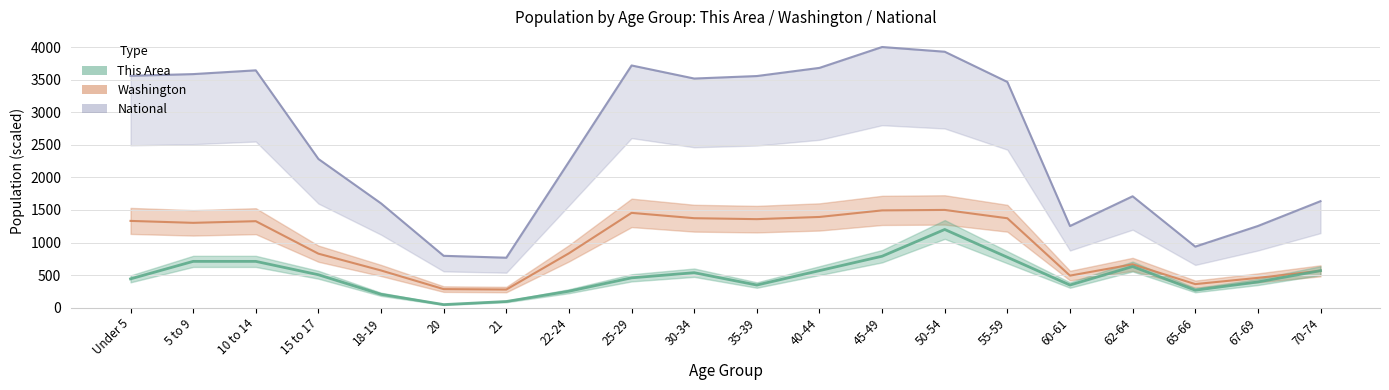

What position from the right is 60-61?

5